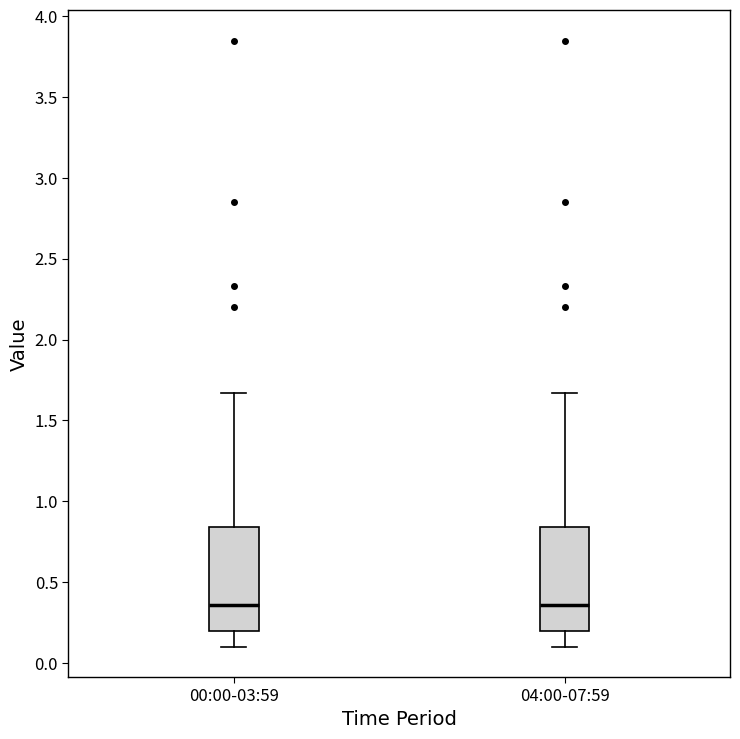

Reading left to right, read every box against the y-axis: the position of its median line, the range the box covers, and the ends of its whiskers. The values are not printed on the chart, so give them approximately, as read against the axis.

00:00-03:59: median 0.35, box 0.20 to 0.85, whiskers 0.10 to 1.65
04:00-07:59: median 0.35, box 0.20 to 0.85, whiskers 0.10 to 1.65